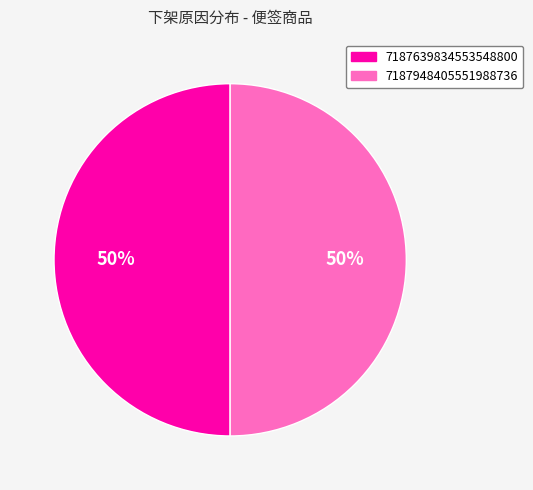

Do 7187948405551988736 and 7187639834553548800 together represent more than half of the pie?

Yes